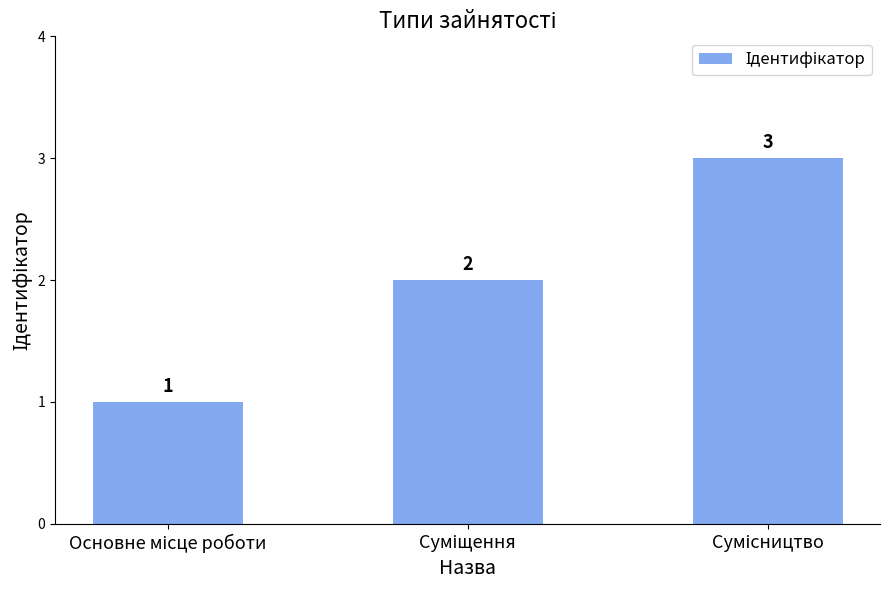

What is the value of the 3rd bar from the left?

3